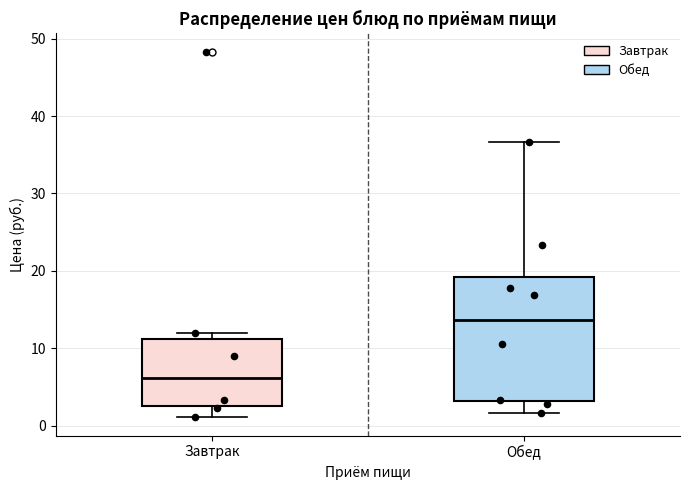

Where does the lower whisker of the box for Завтрак end on the y-axis? The values are not printed on the chart, so give them approximately, as read against the axis.

1